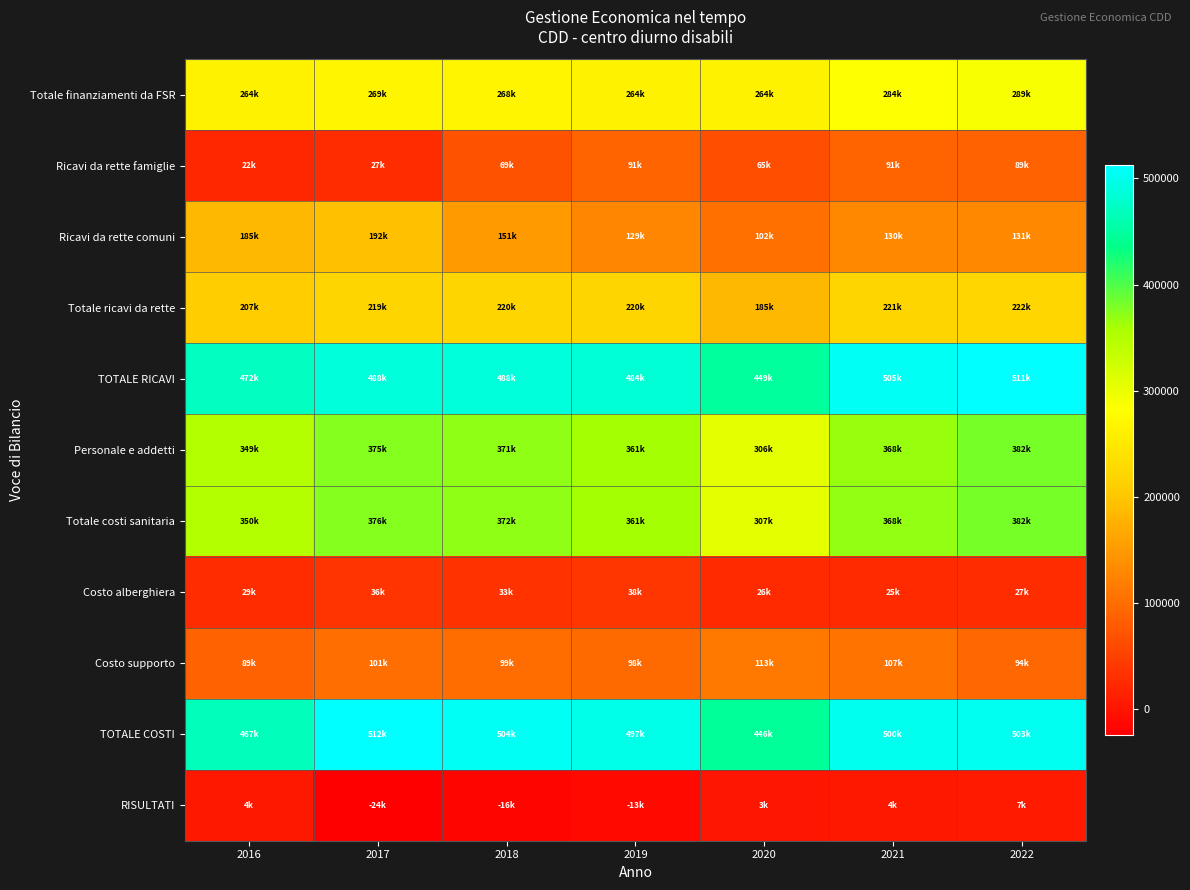

What is the smallest value displayed?

-23638.0